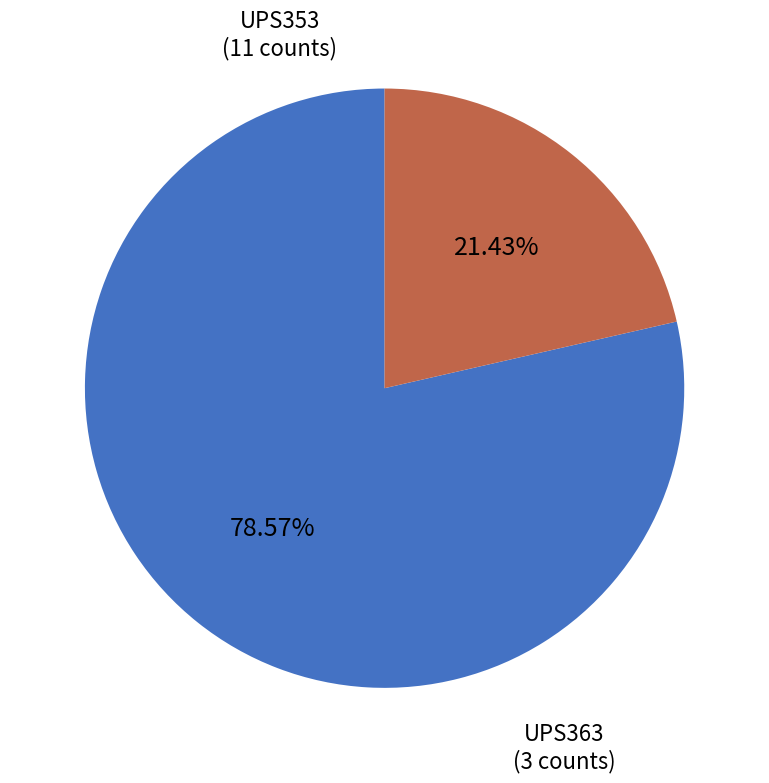

Is it true that UPS363 is 21% of the pie?

True